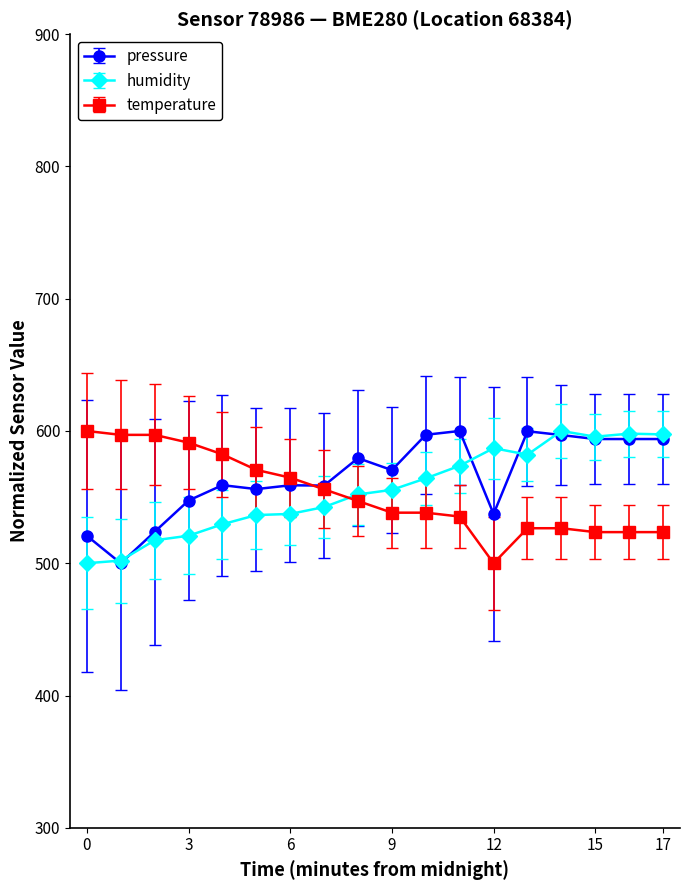

True or false: humidity has more than 0 interior local peaks.

True